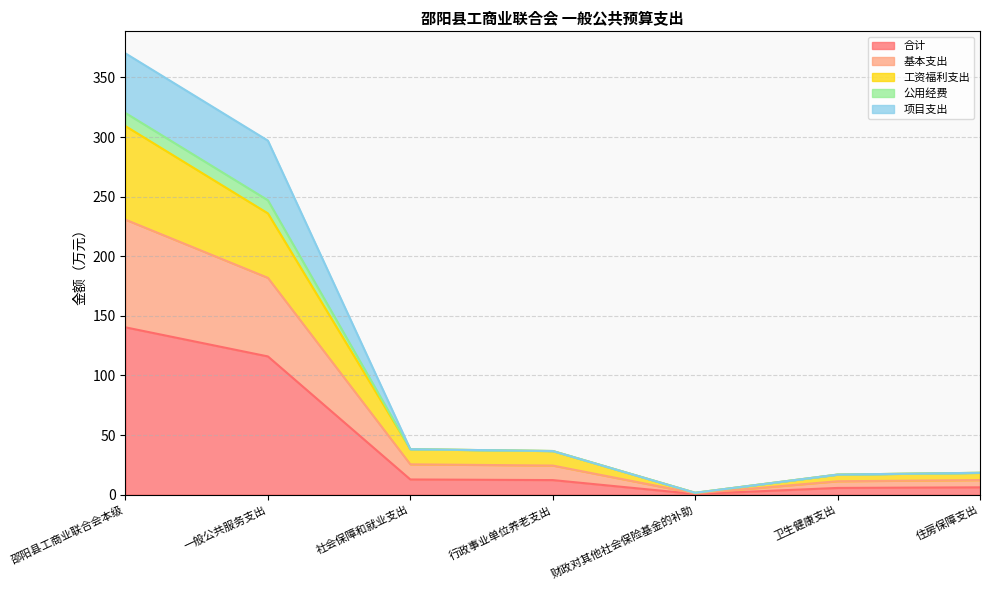

At which category is the sum across all series the highest?

邵阳县工商业联合会本级